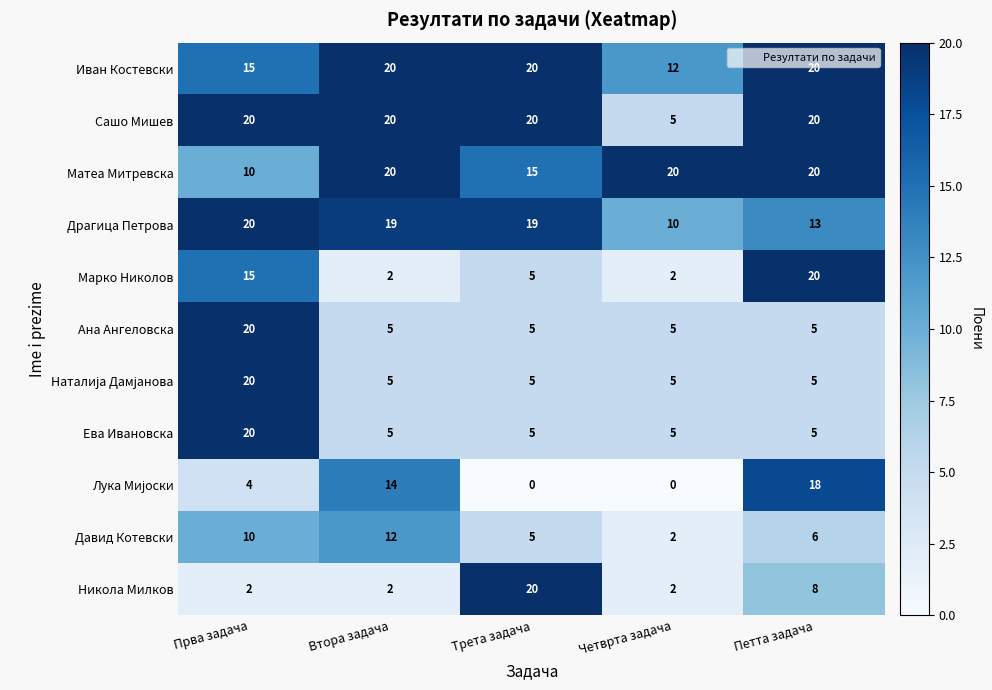

True or false: Давид Котевски has a value of 2 at Трета задача.

False